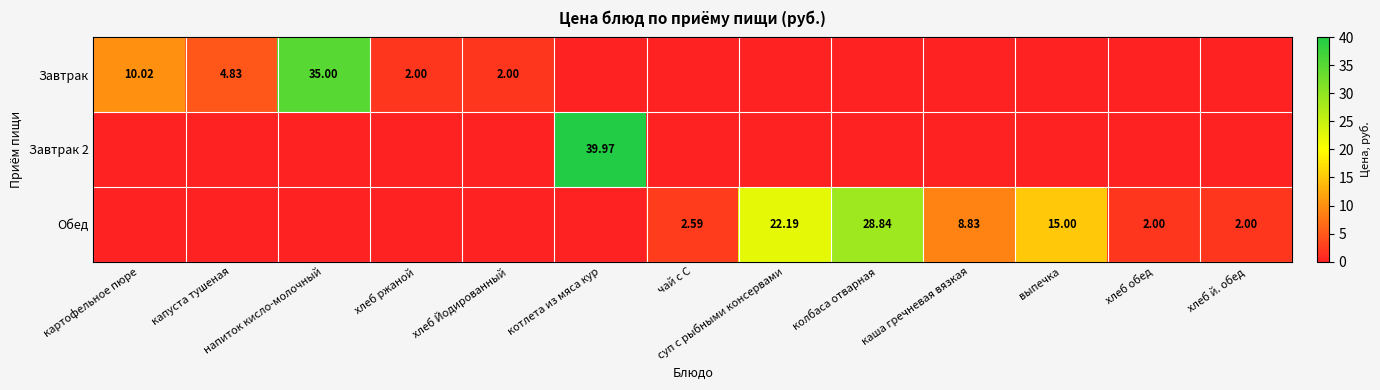

What is the spread (max minus min) of values at хлеб ржаной?

2.0